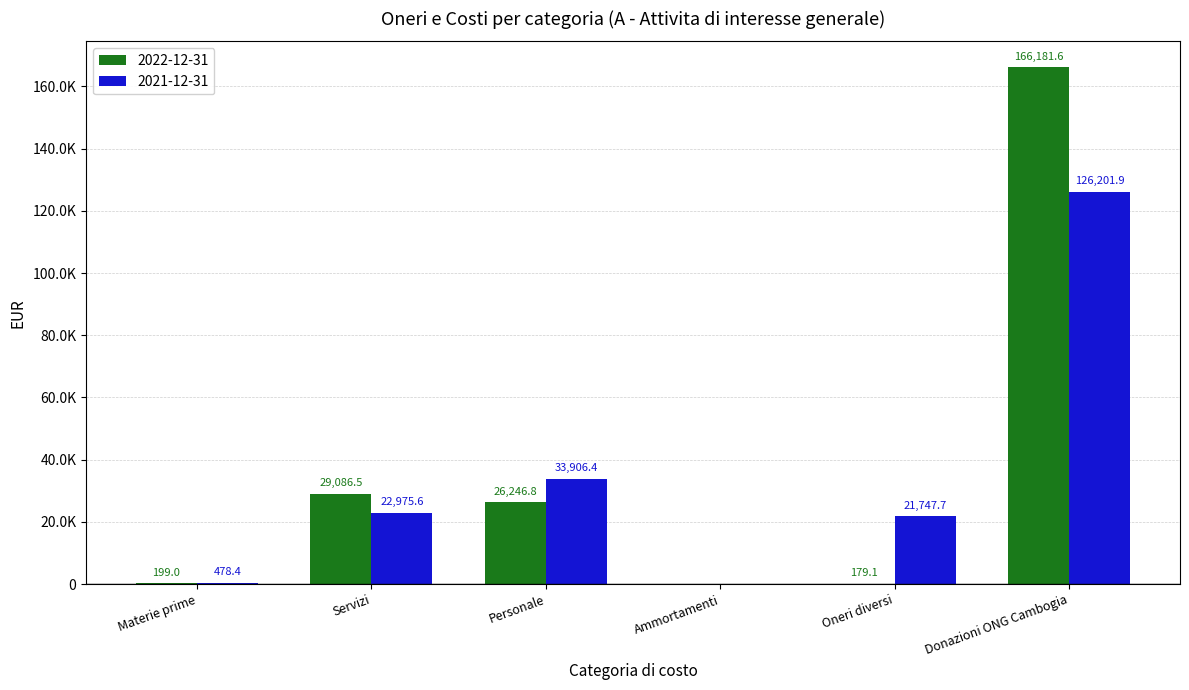

What is the sum of all 2022-12-31 values?

221893.0